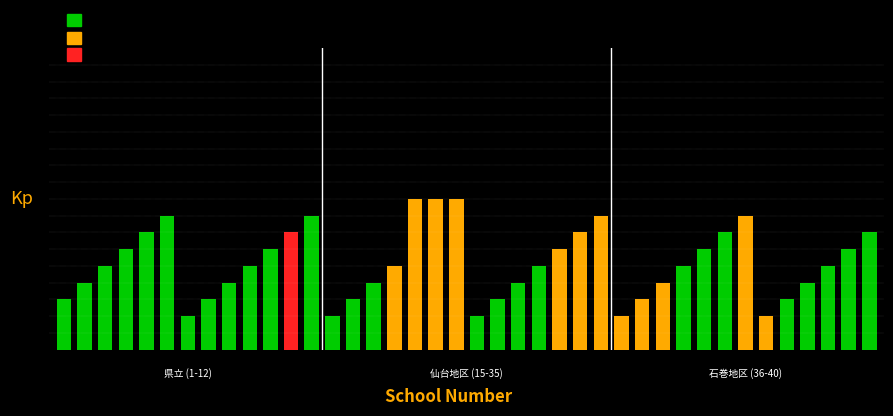

List the labels in order of value, largest first.

17, 18, 19, 5, 12, 26, 33, 4, 11, 25, 32, 39, 3, 10, 24, 31, 38, 2, 9, 16, 23, 30, 37, 1, 8, 15, 22, 29, 36, 0, 7, 14, 21, 28, 35, 6, 13, 20, 27, 34